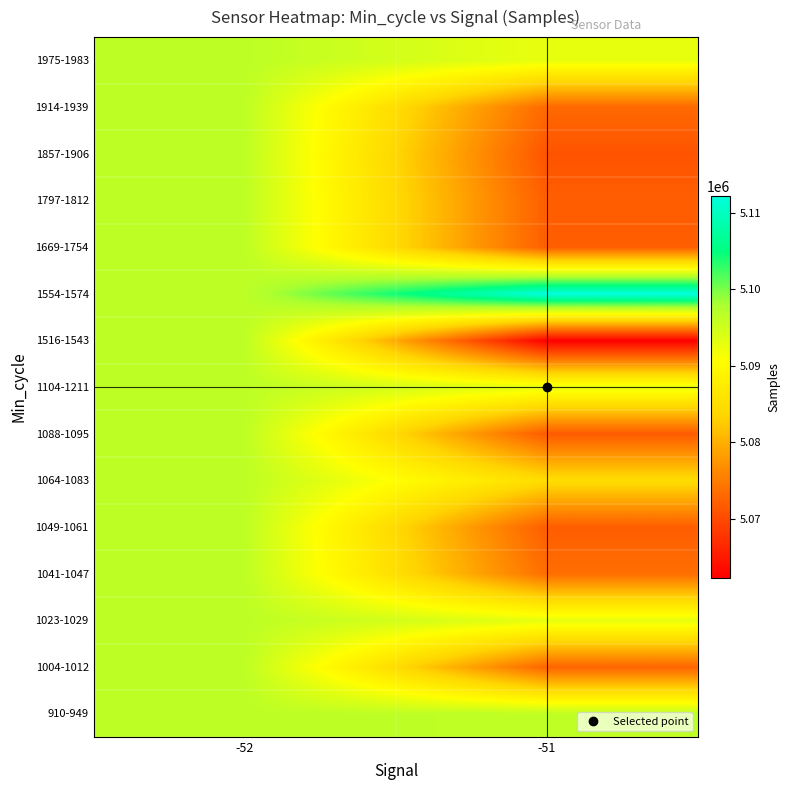

Which has a higher value, -52 or -51?

-52